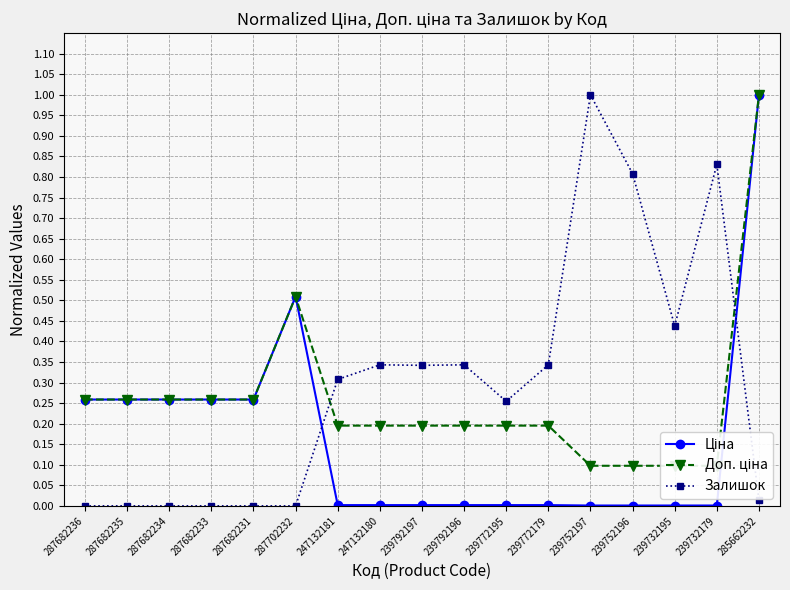

How many lines are shown in the chart?

3